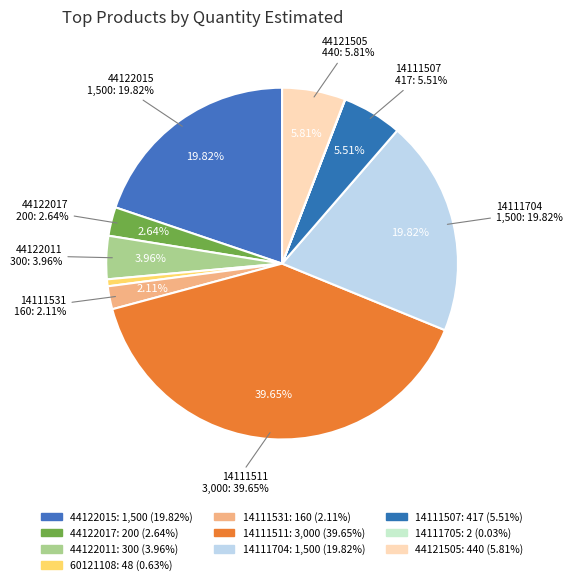

Rank the categories by value from highest to lowest.

14111511, 44122015, 14111704, 44121505, 14111507, 44122011, 44122017, 14111531, 60121108, 14111705